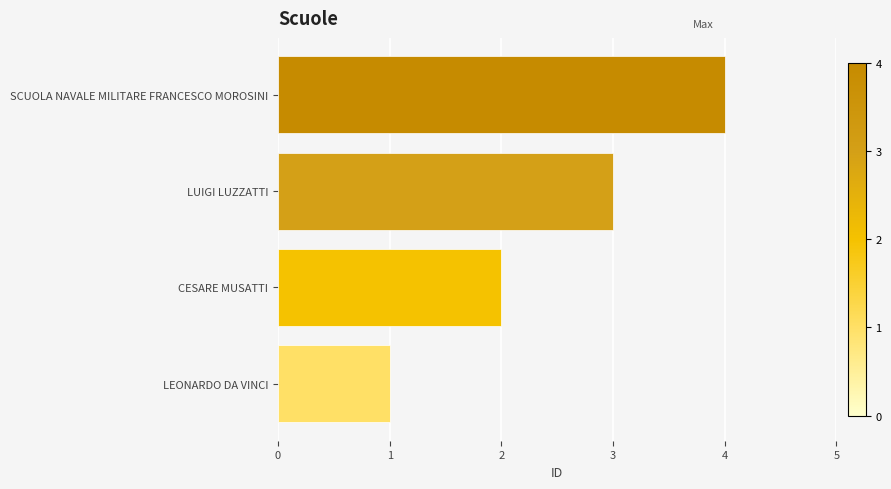

What is the smallest value displayed?

1